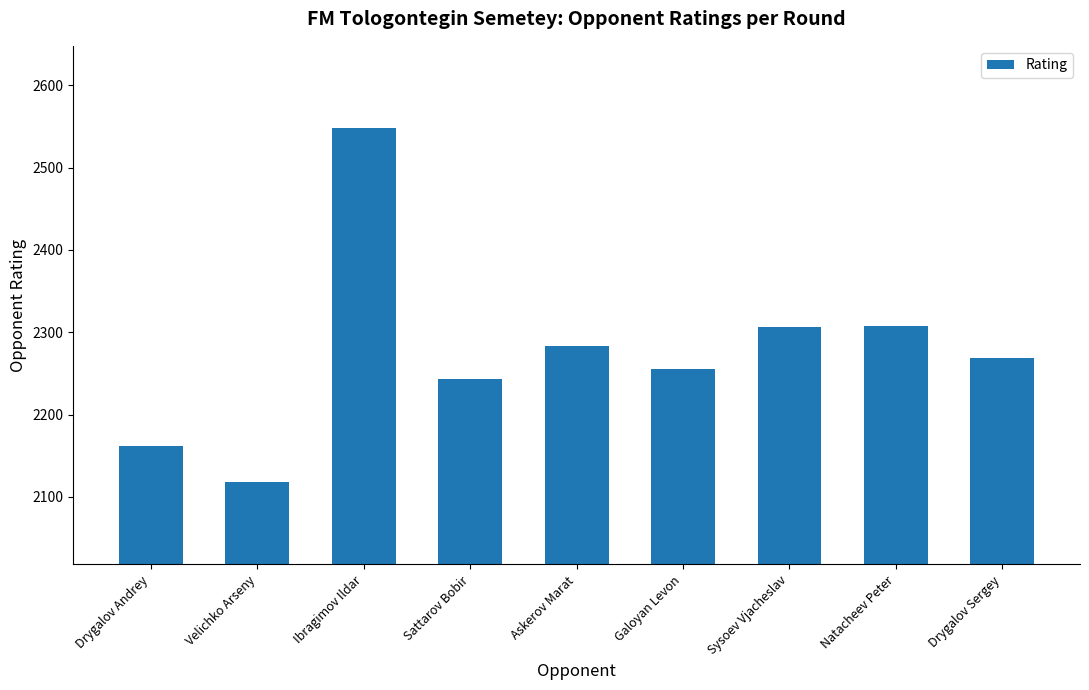

What position from the left is Natacheev Peter?

8